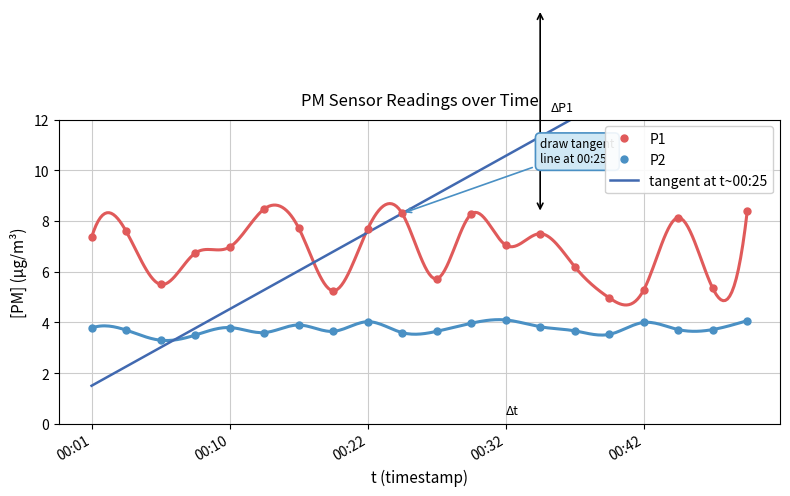

What is the spread (max minus min) of values at 00:13?

4.9